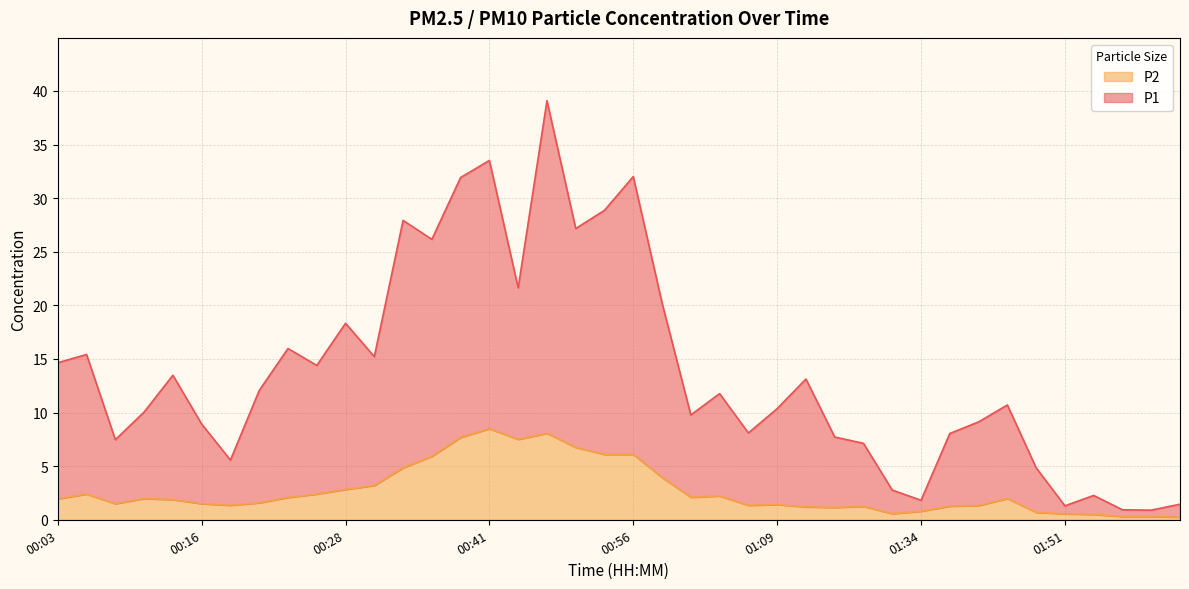

How many categories are shown in the chart?

40